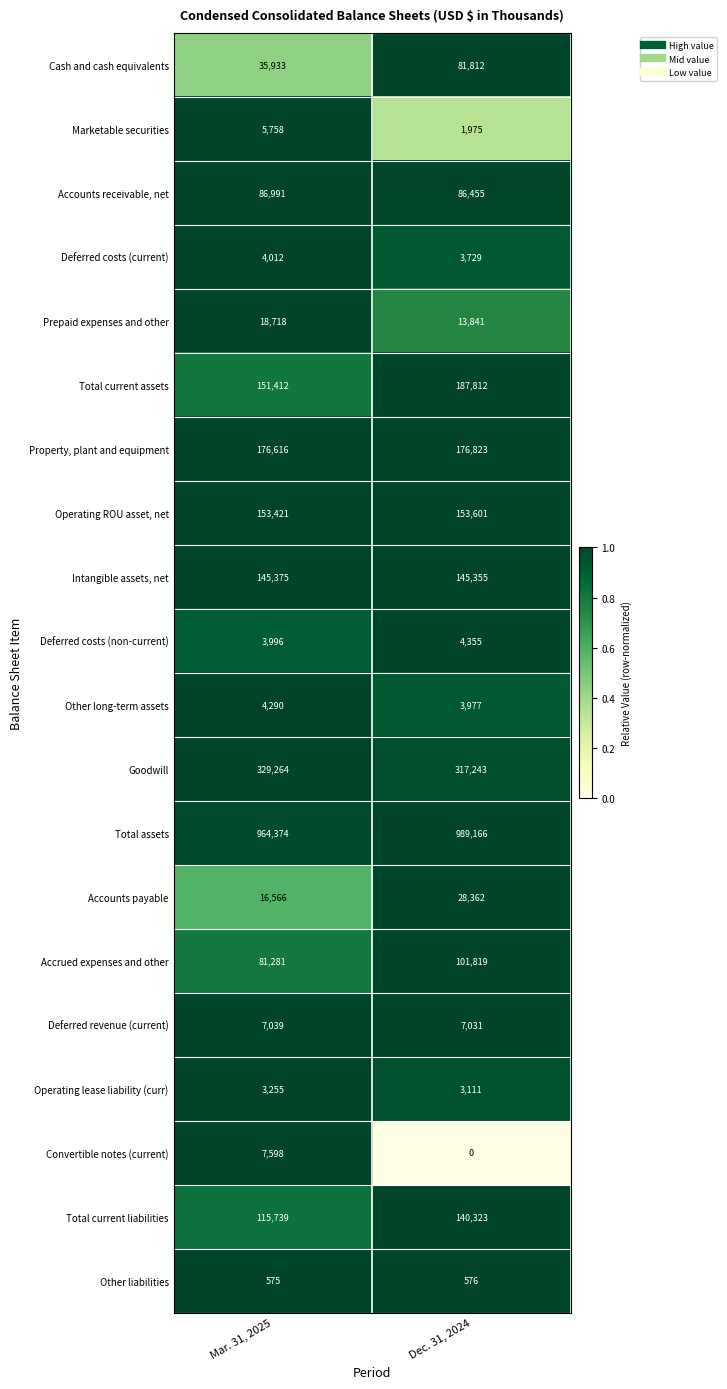

At Dec. 31, 2024, list the series in order from smallest to largest.

Convertible notes (current), Other liabilities, Marketable securities, Operating lease liability (curr), Deferred costs (current), Other long-term assets, Deferred costs (non-current), Deferred revenue (current), Prepaid expenses and other, Accounts payable, Cash and cash equivalents, Accounts receivable, net, Accrued expenses and other, Total current liabilities, Intangible assets, net, Operating ROU asset, net, Property, plant and equipment, Total current assets, Goodwill, Total assets